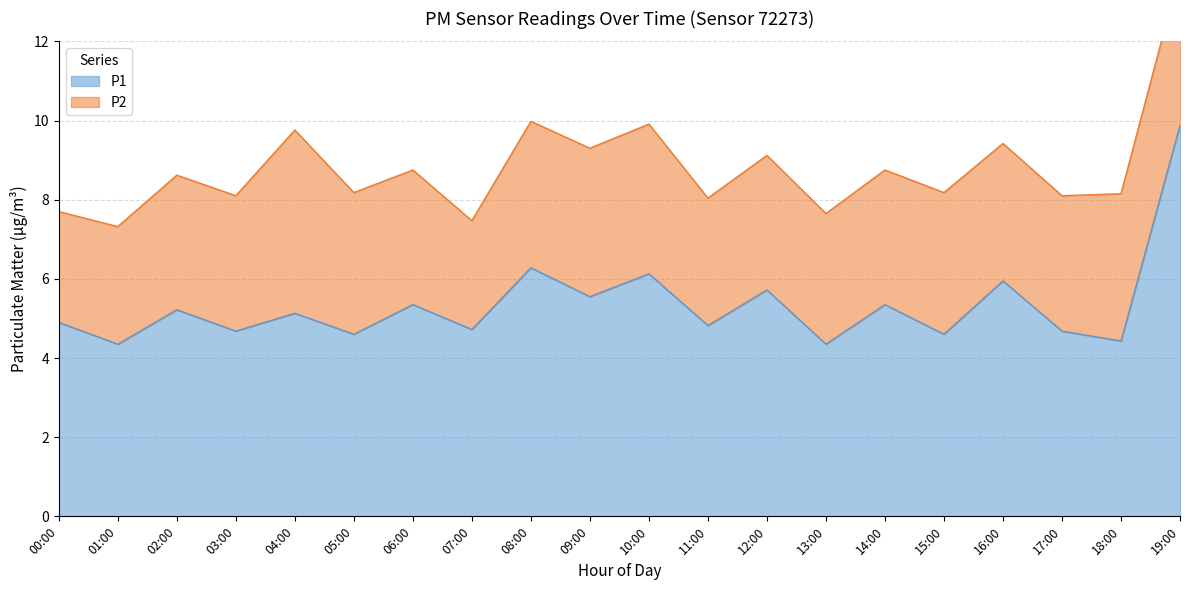

Reading left to right, what are all the values shown in this chart?

4.9	4.3	5.2	4.7	5.1	4.6	5.3	4.7	6.3	5.5	6.1	4.8	5.7	4.3	5.3	4.6	6.0	4.7	4.4	9.9